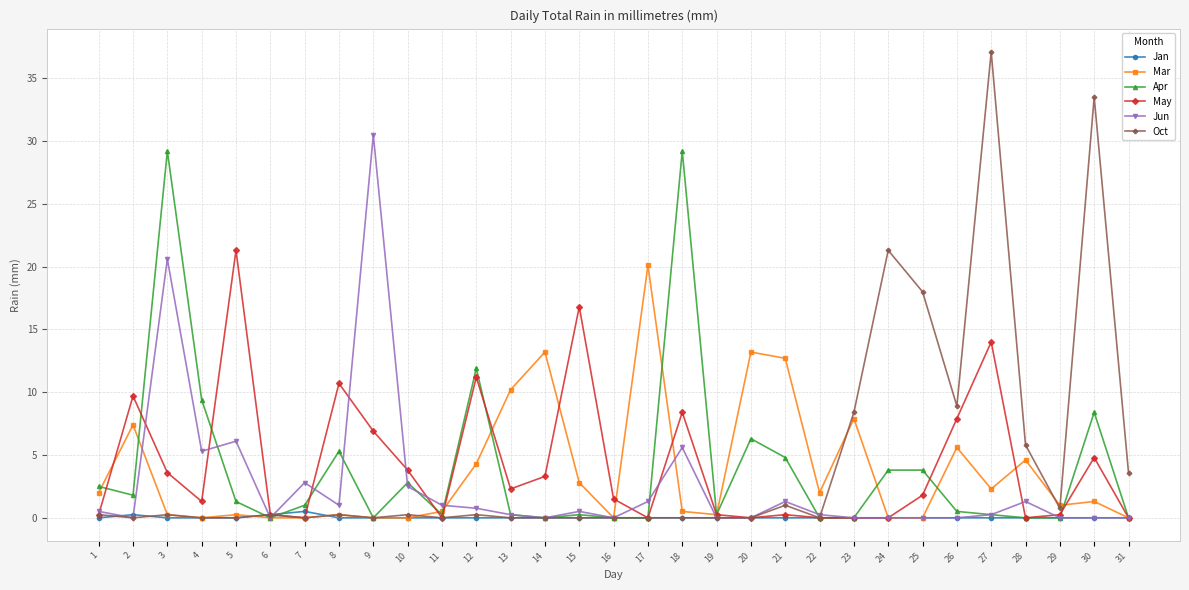

What is the average value of the Mar series?

3.6